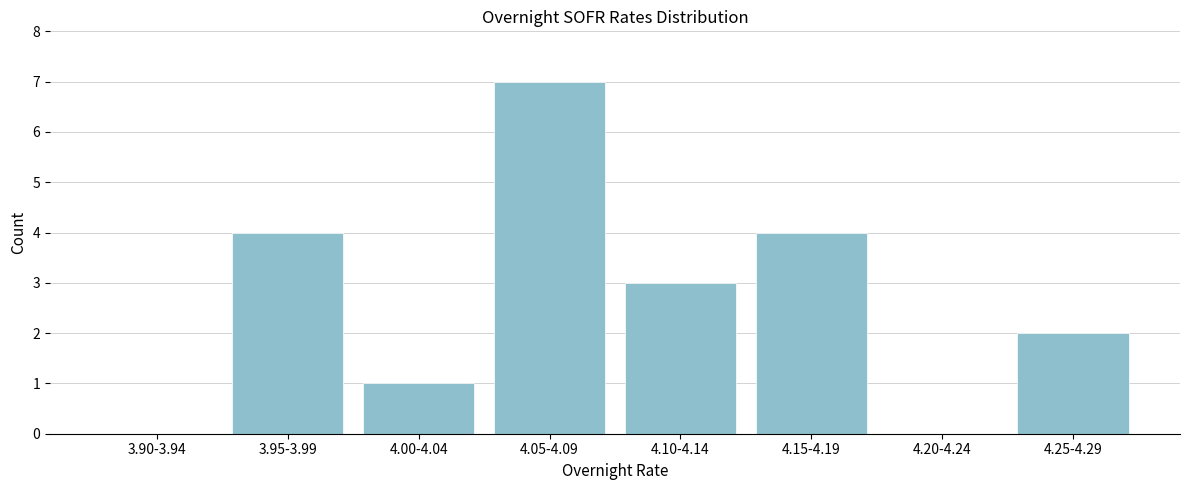

Reading left to right, extract all data points from this chart.

3.90-3.94=0	3.95-3.99=4	4.00-4.04=1	4.05-4.09=7	4.10-4.14=3	4.15-4.19=4	4.20-4.24=0	4.25-4.29=2